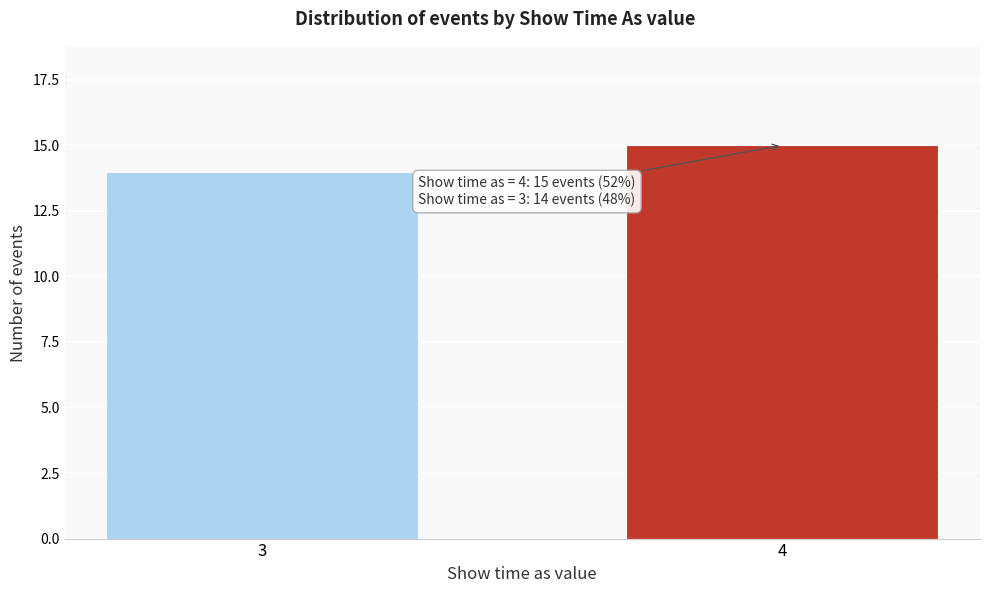

Reading left to right, extract all data points from this chart.

14	15